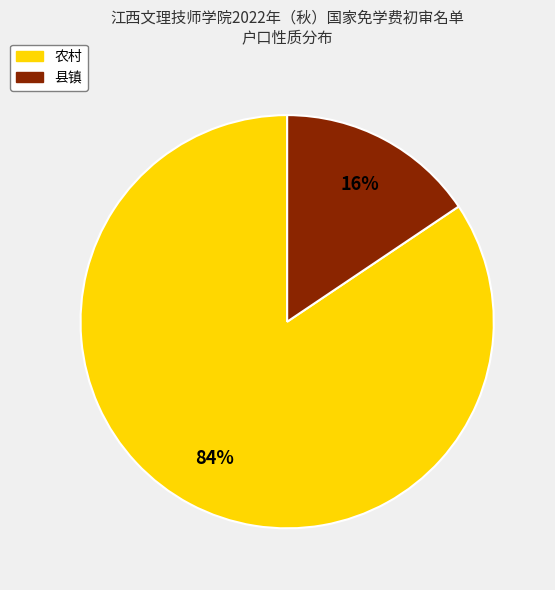

Combined, do 县镇 and 农村 account for over 50%?

Yes